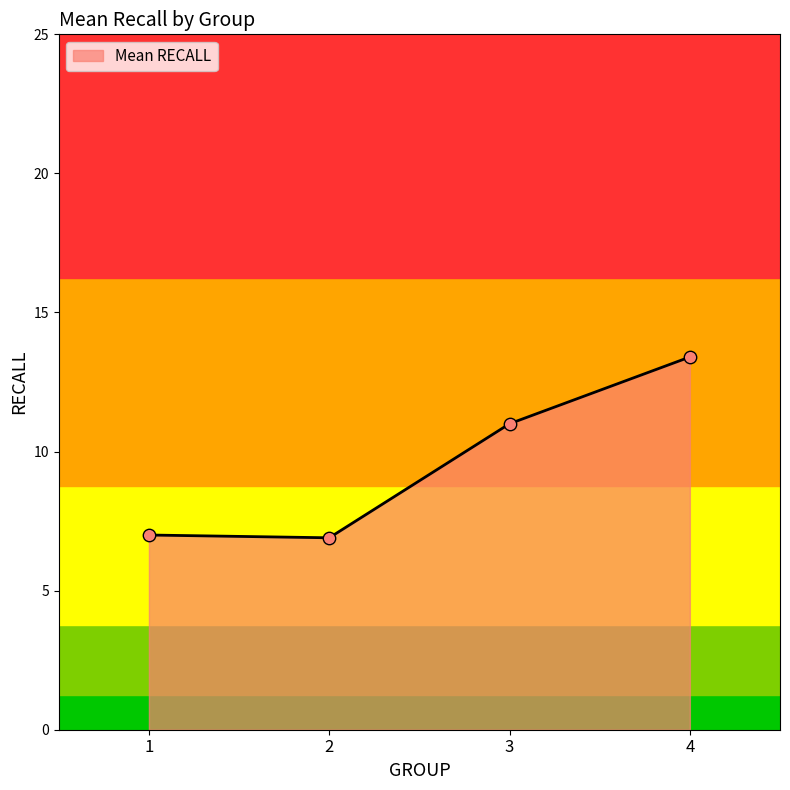

What is the change in value from 1 to 4?

+6.4